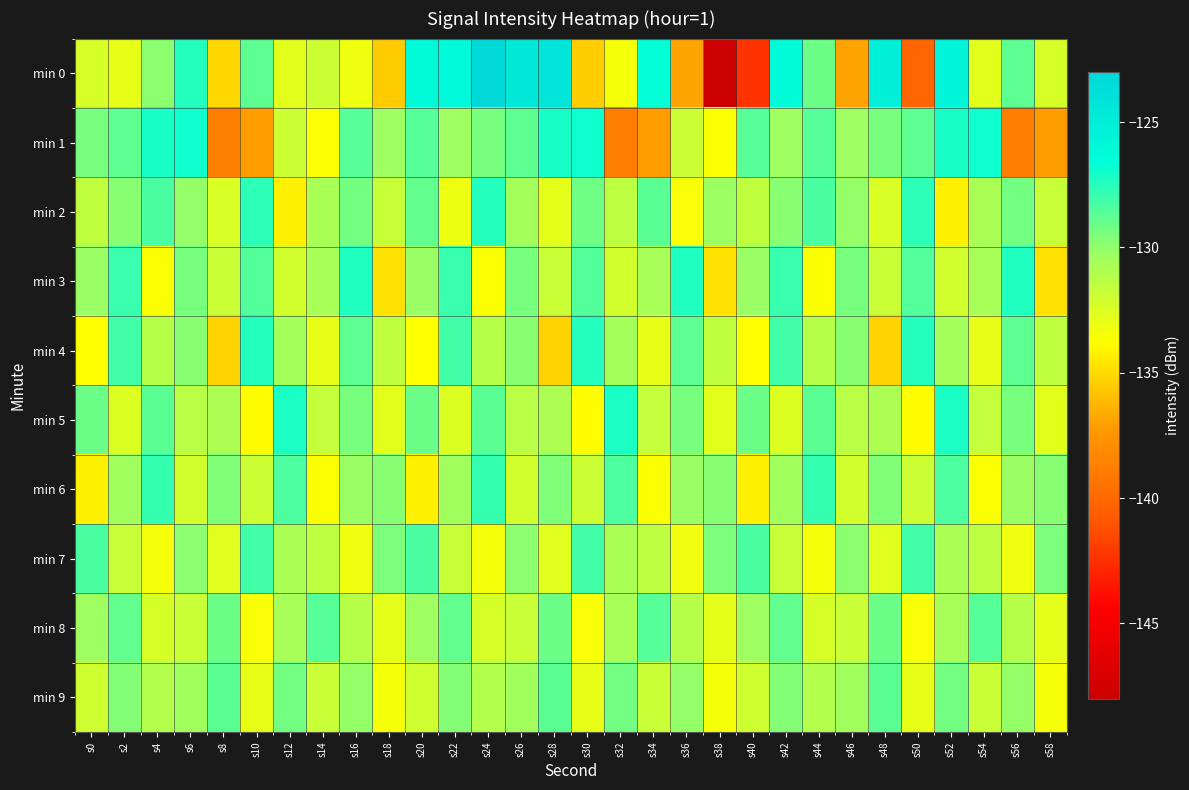

What is the total value across all series at s22?

-1298.9